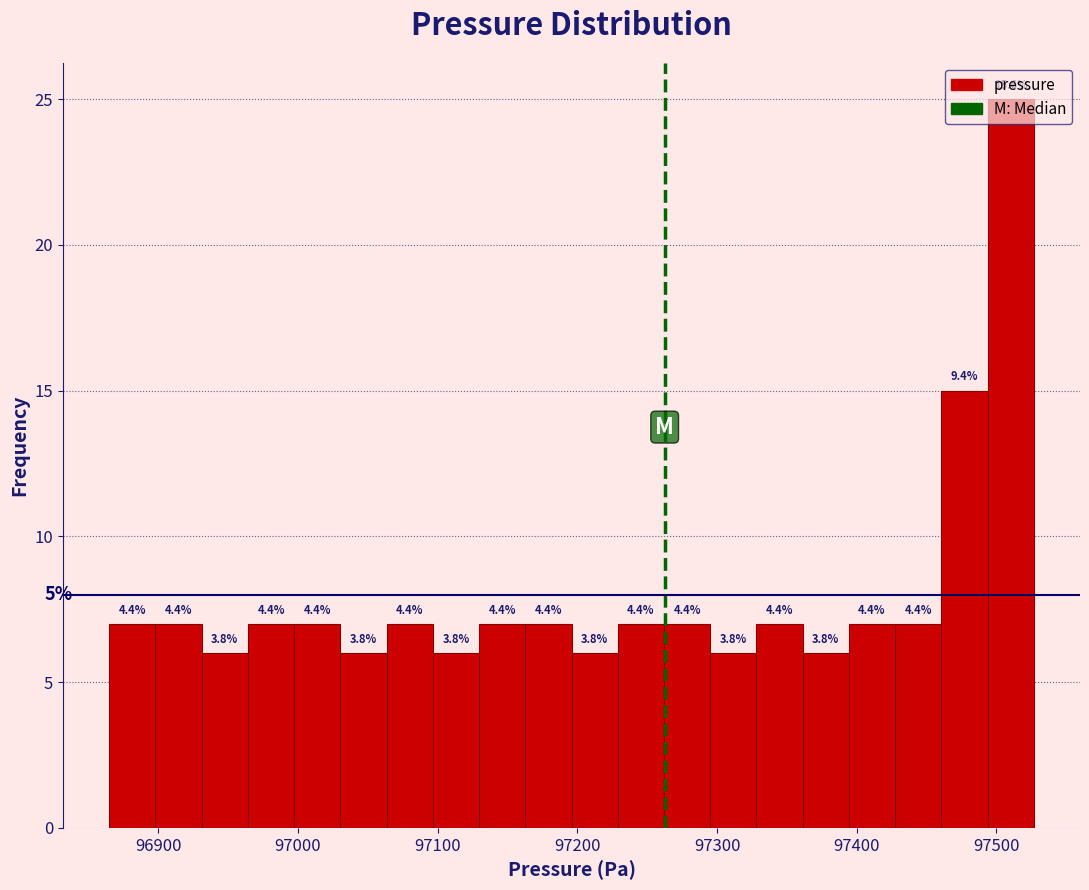

Around what value on the x-axis is the tallest bar? Give the approximate position of its centre, as read against the axis.

97510